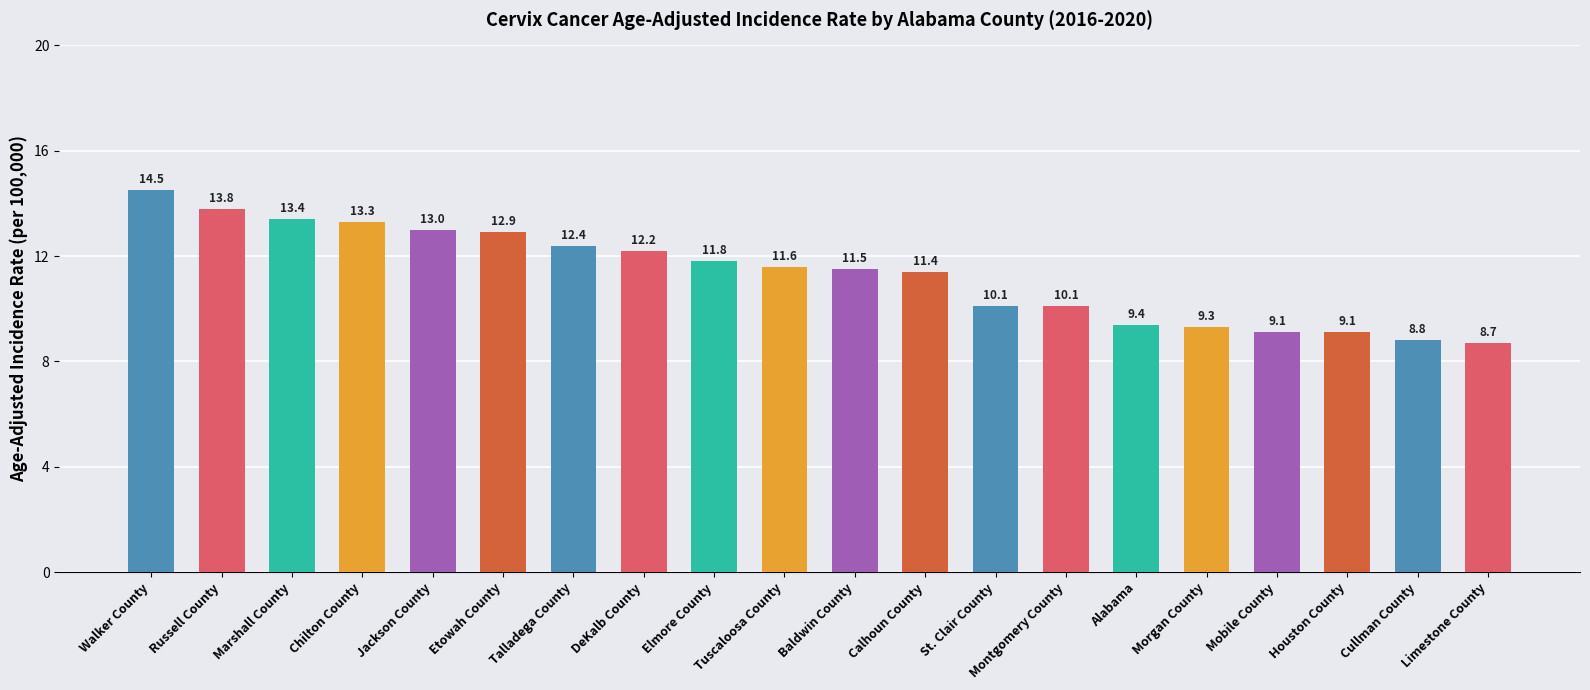

True or false: the data shows 9.4 at Alabama.

True